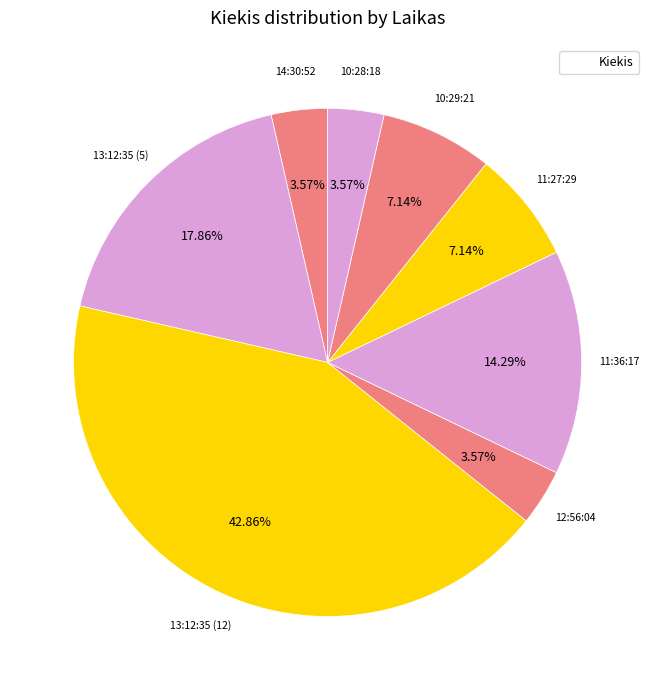

How many segments does this pie chart have?

8